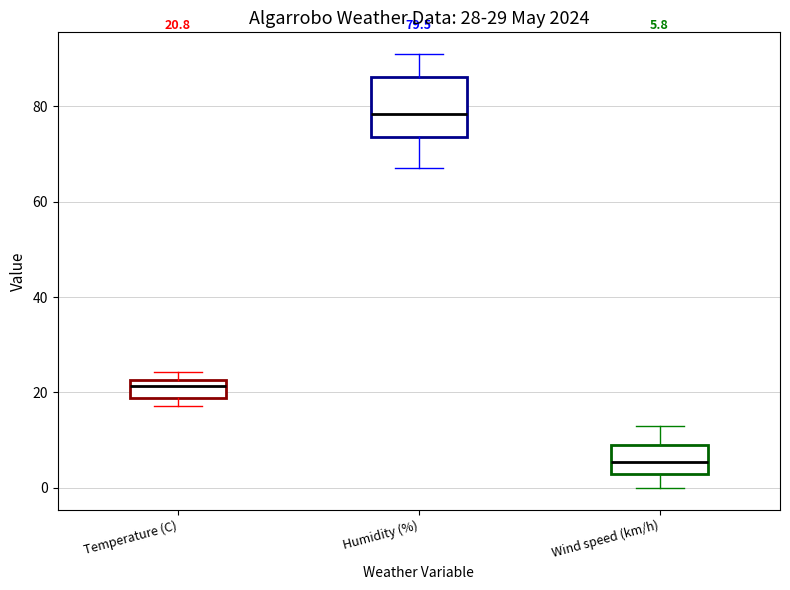

Which box has the highest median line?

Humidity (%)